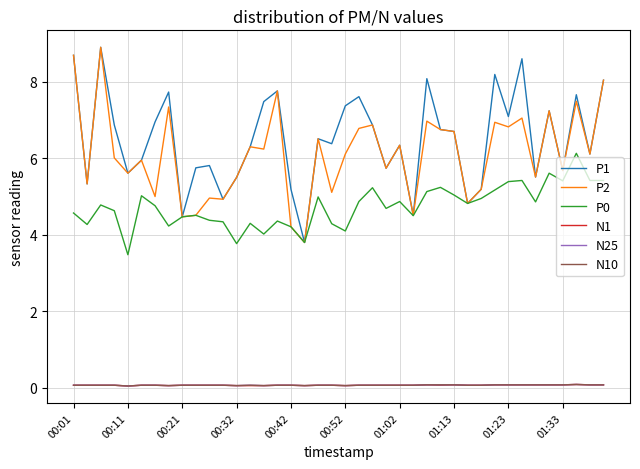

Does the chart display data point markers on the line(s)?

No